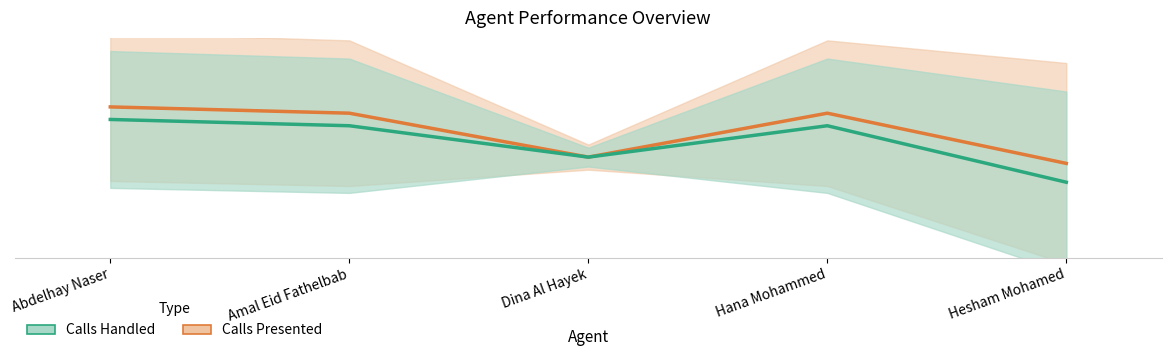

How many interior local valleys does the Calls Handled series have?

1